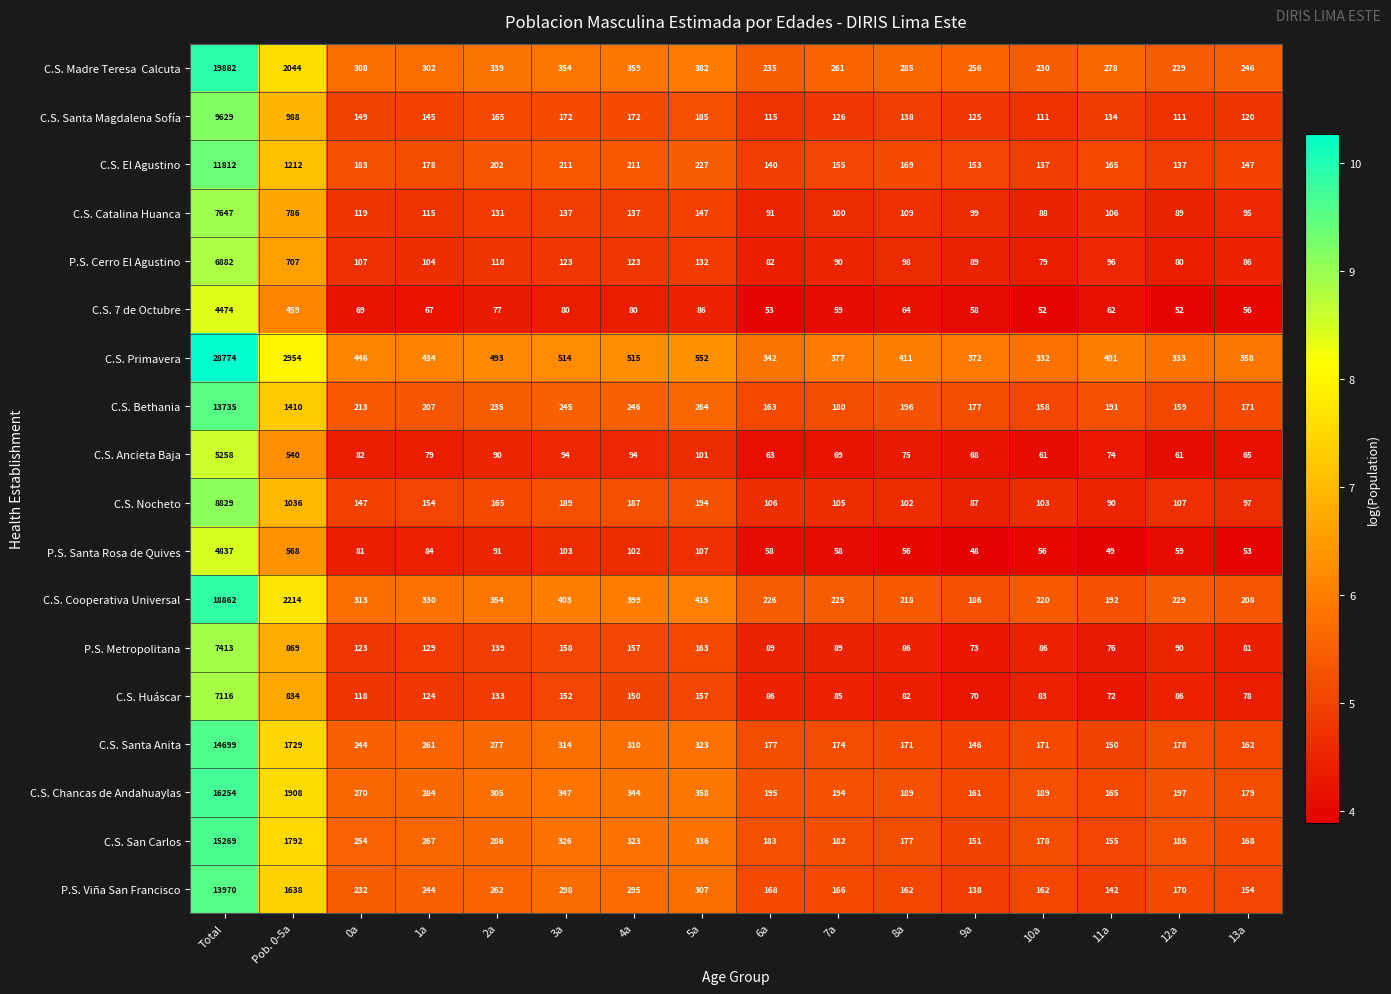

Which series has the largest total across all categories?

C.S. Primavera